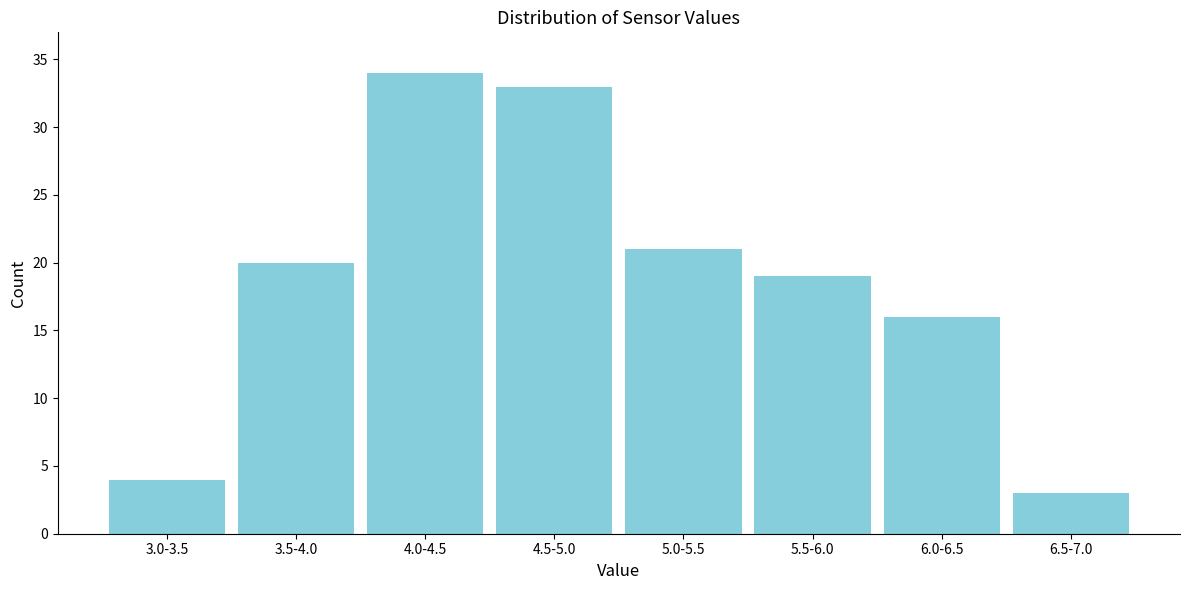

Reading right to left, list all the values displayed in this chart.

3	16	19	21	33	34	20	4